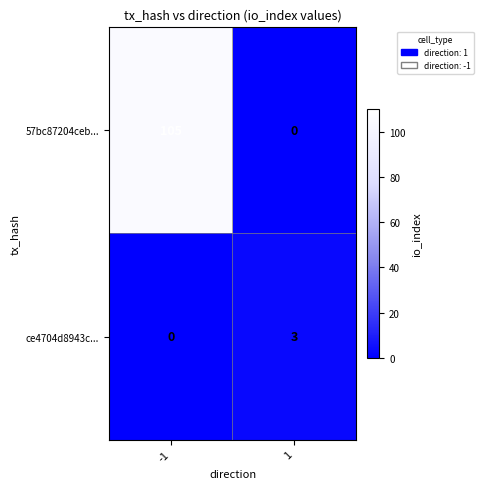

The value of ce4704d8943c... at 1 is 3. True or false?

True